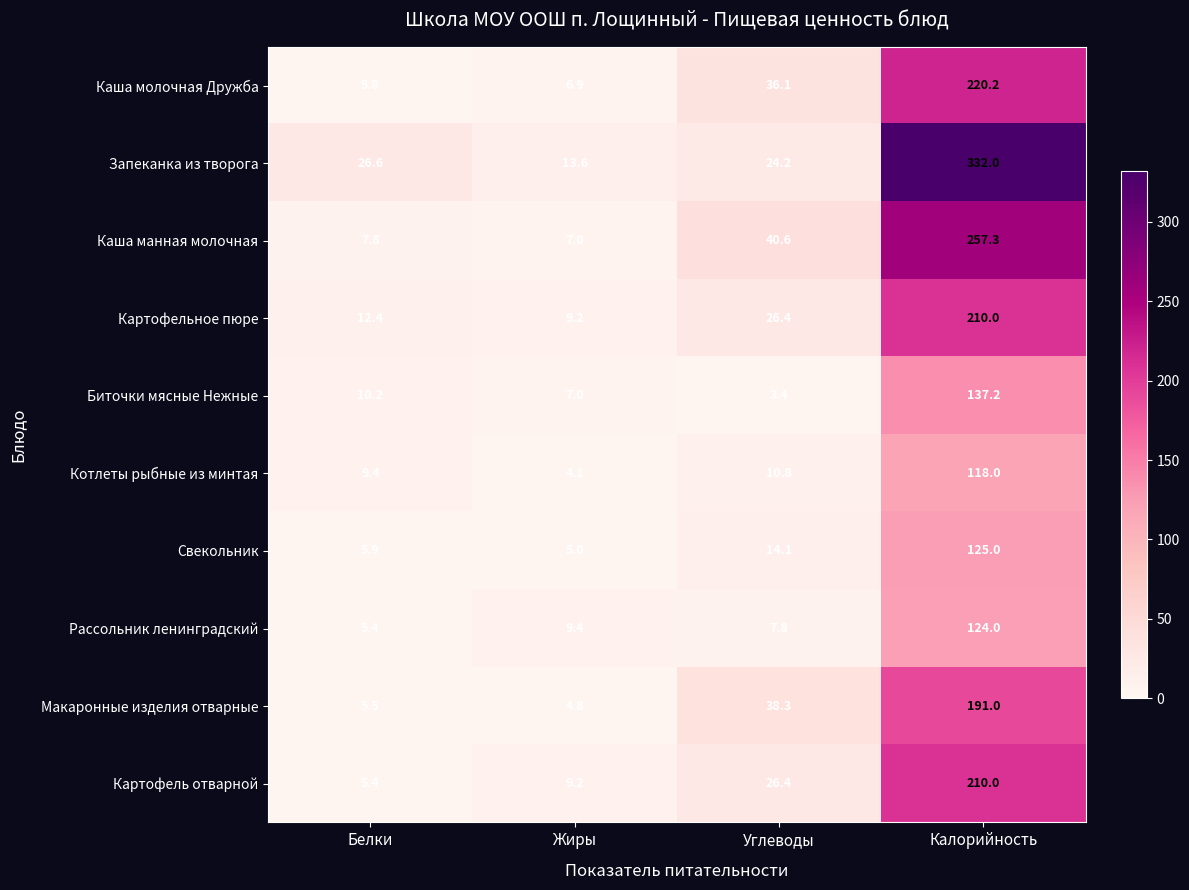

At which label does Картофельное пюре reach its peak?

Калорийность